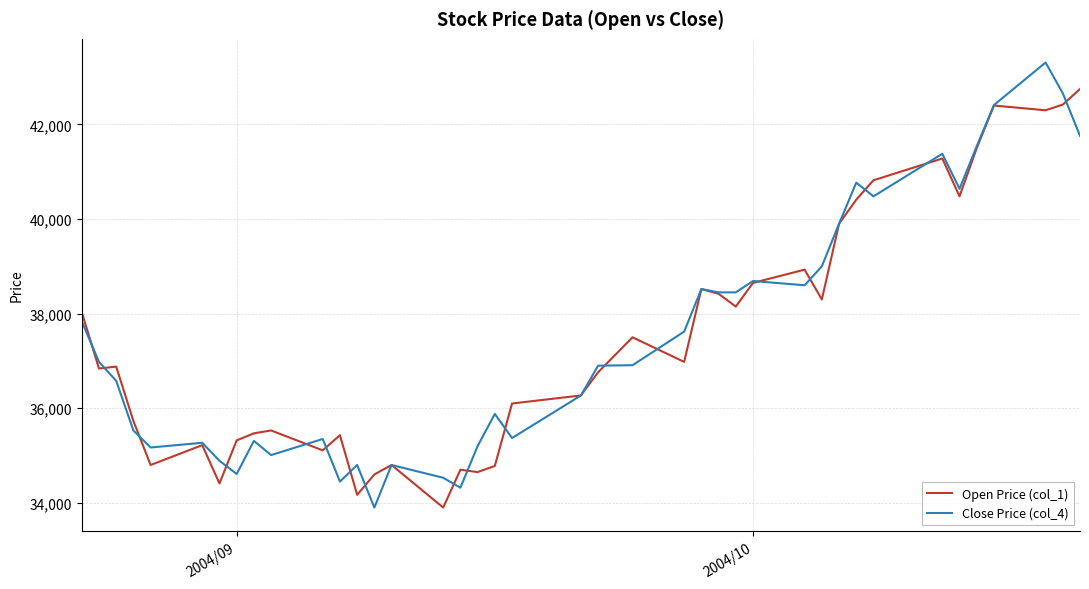

Which series has the widest spread of values?

Close Price (col_4)